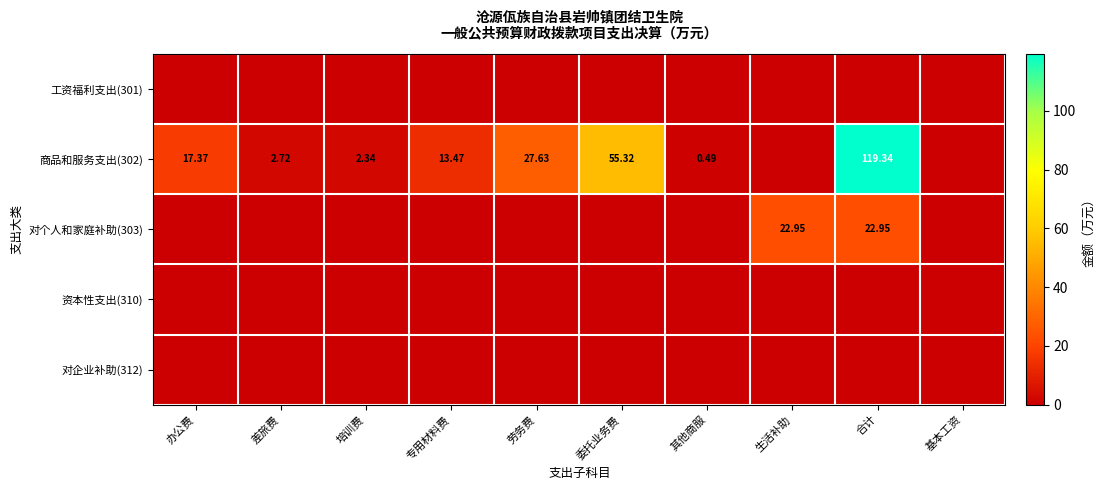

At how many categories does at least one series exceed 7?

6